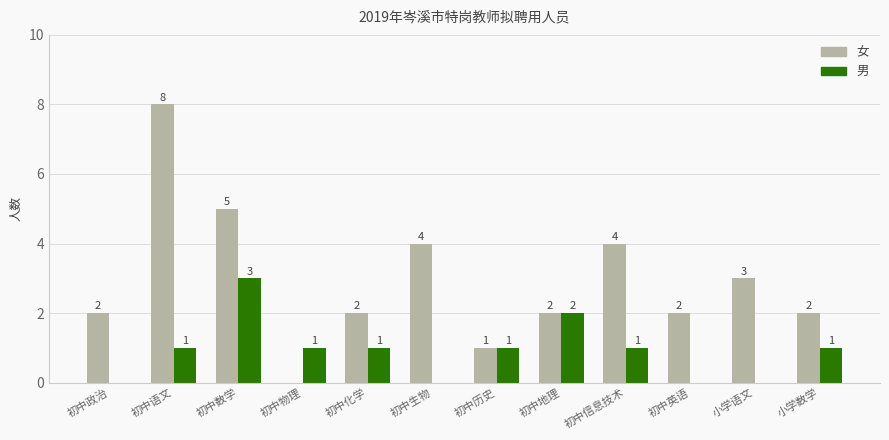

The 男 series shows 2 at 初中历史. True or false?

False